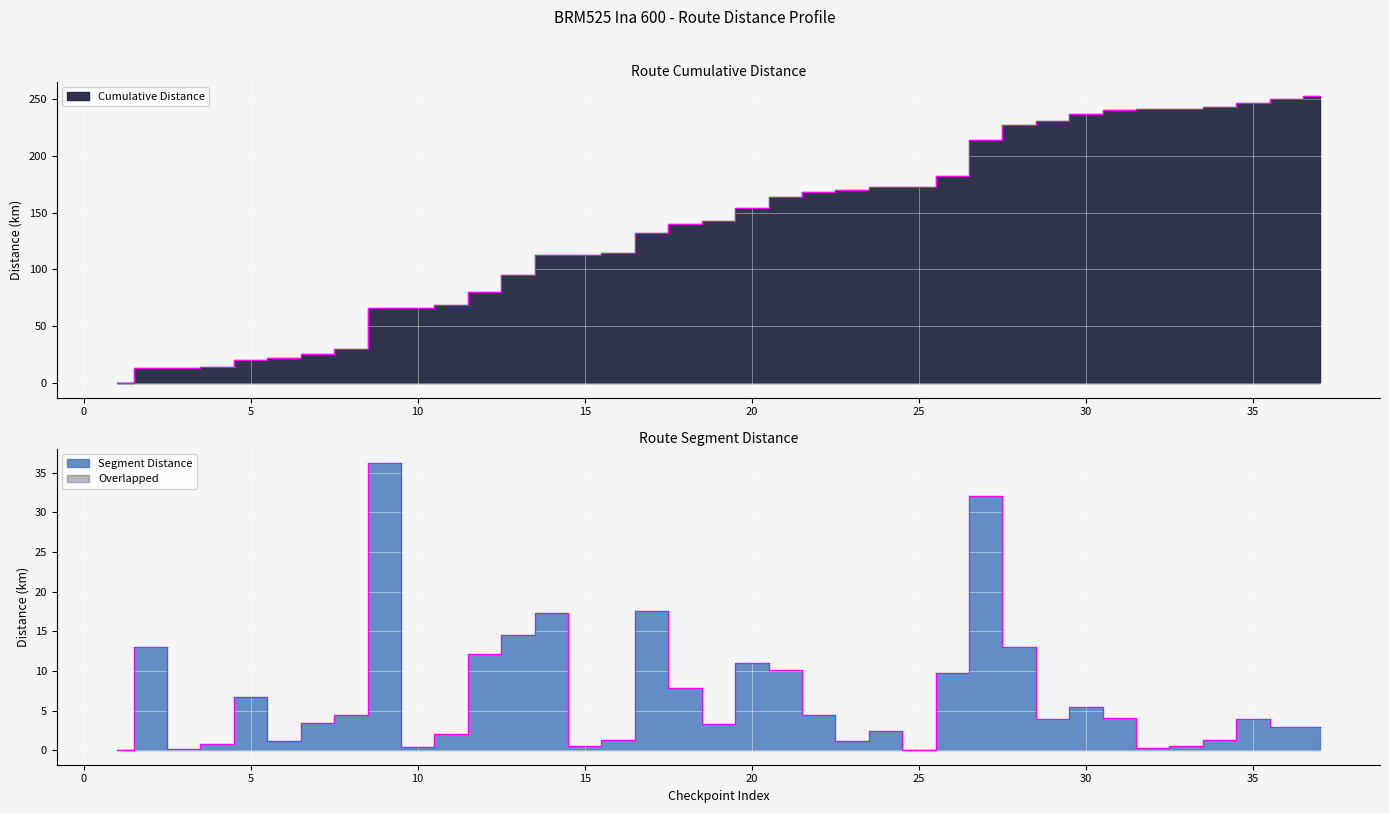

Rank the series by their average value, from lowest to highest.

Segment Distance, Cumulative Distance